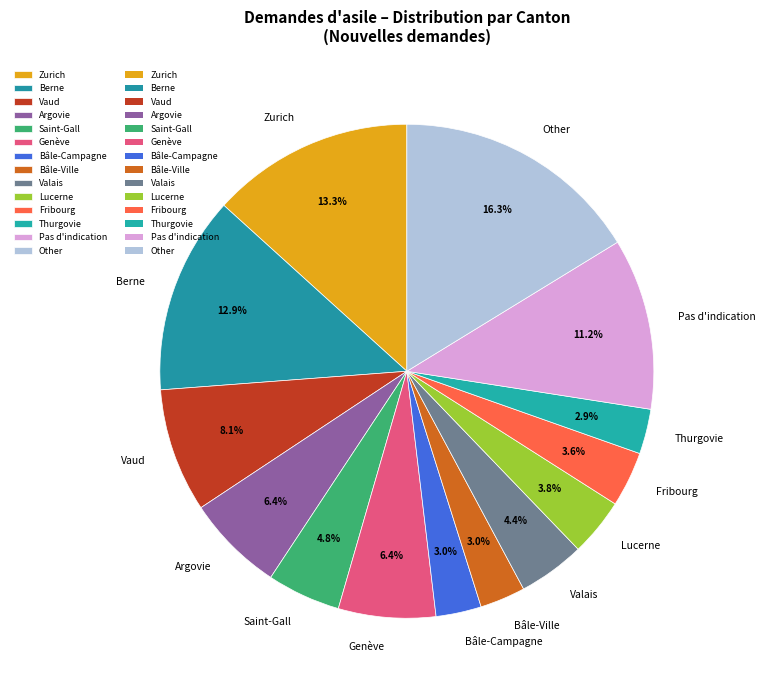

Count the number of slices in the pie.

14